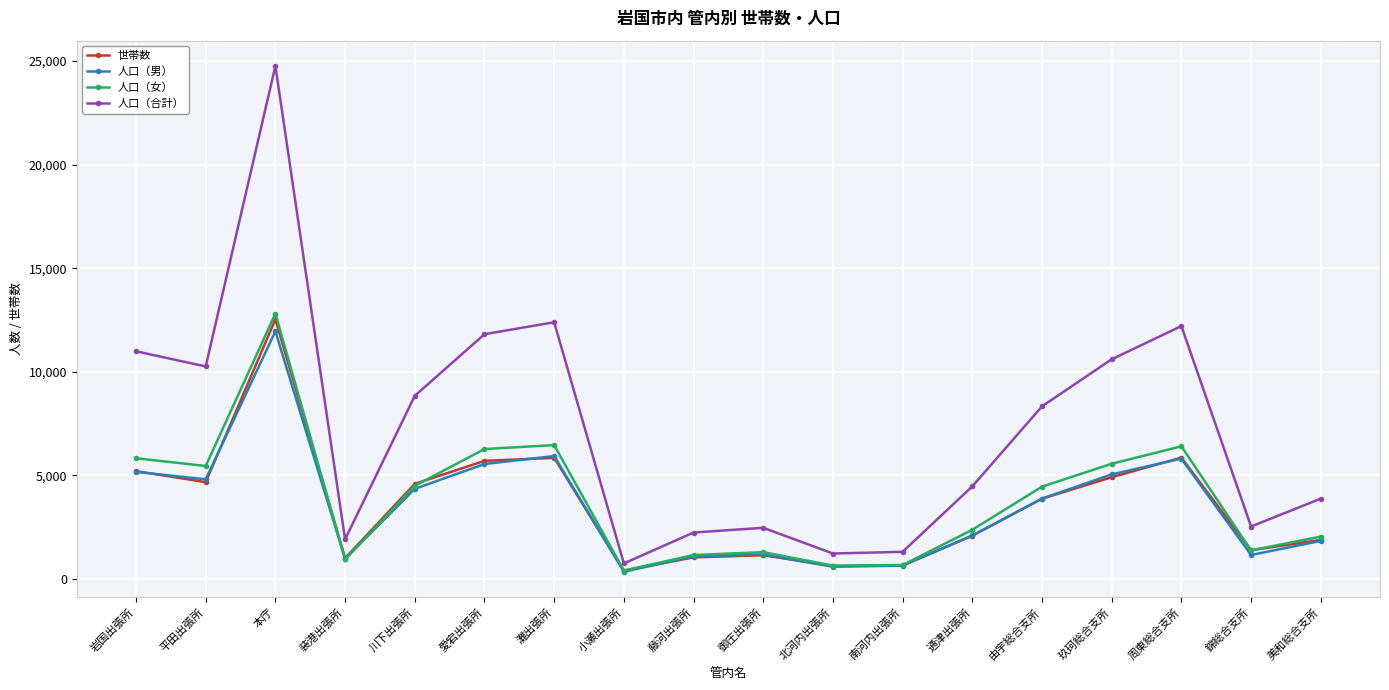

What is the spread (max minus min) of values at 通津出張所?

2384